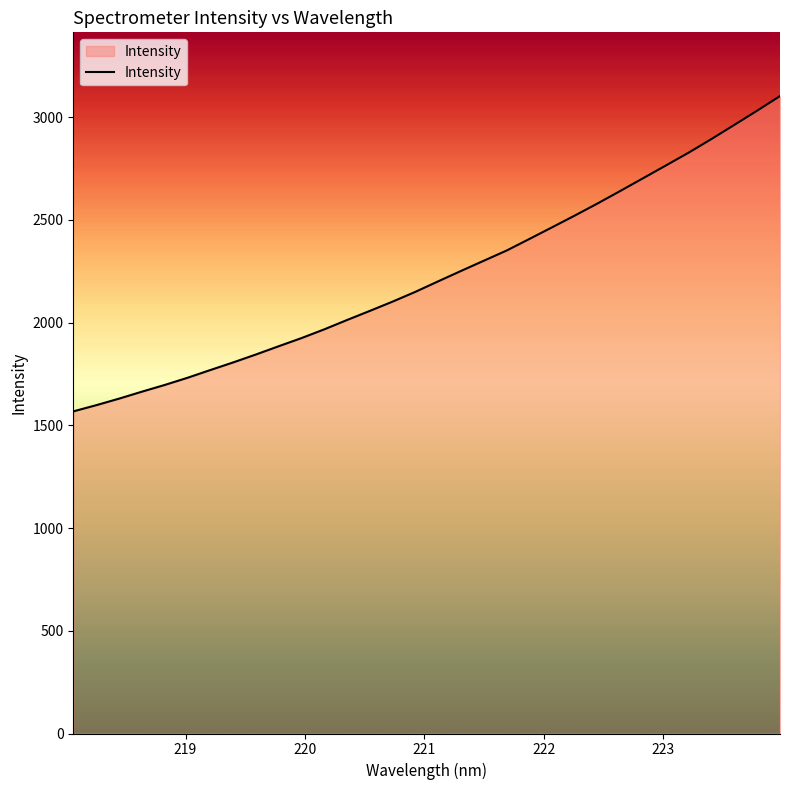

True or false: there are more than 1 points higher than both neighbors.

False